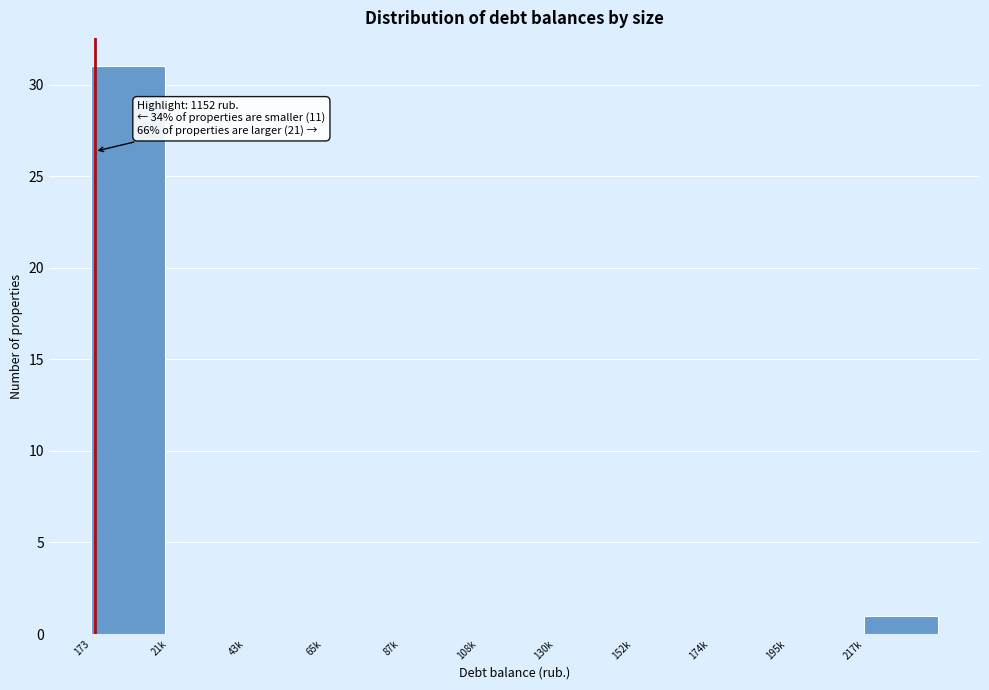

Reading left to right, transcribe all the data shown in this chart.

173=31	21k=0	43k=0	65k=0	87k=0	108k=0	130k=0	152k=0	174k=0	195k=0	217k=1